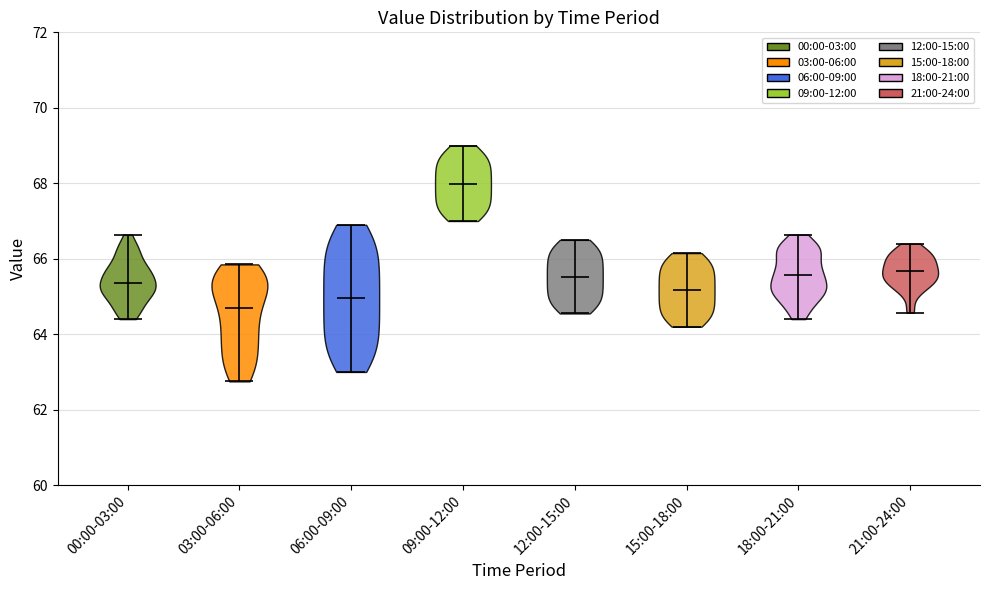

Which violin has the lowest median line?

03:00-06:00